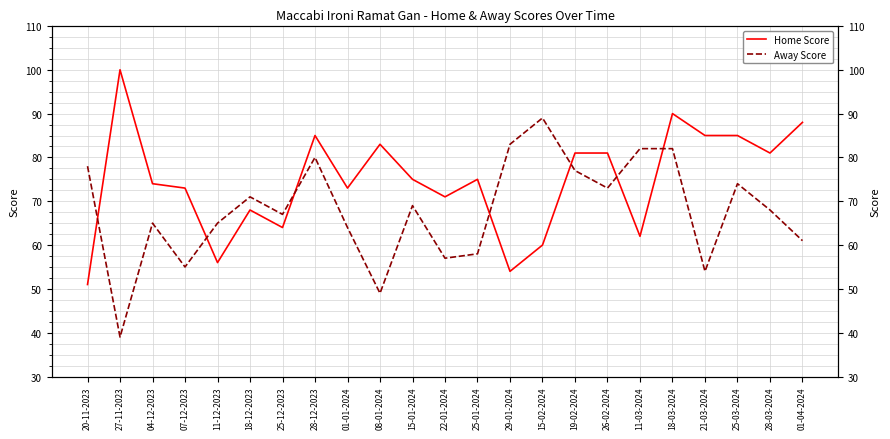

What position from the left is 01-01-2024?

9